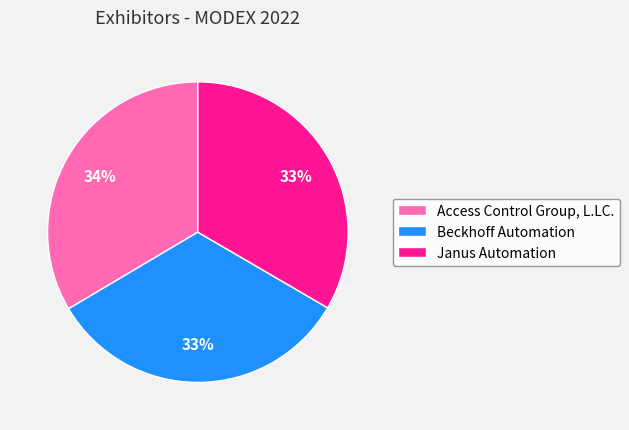

What is the ratio of the value at Janus Automation to the value at Access Control Group, L.LC.?

1.0